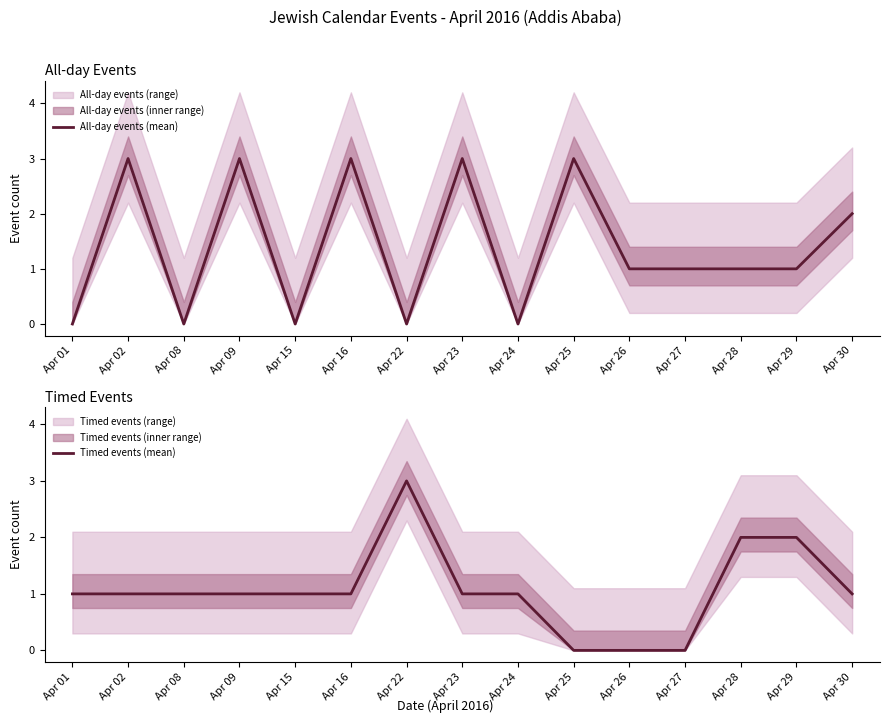

How many distinct data groups are displayed?

2